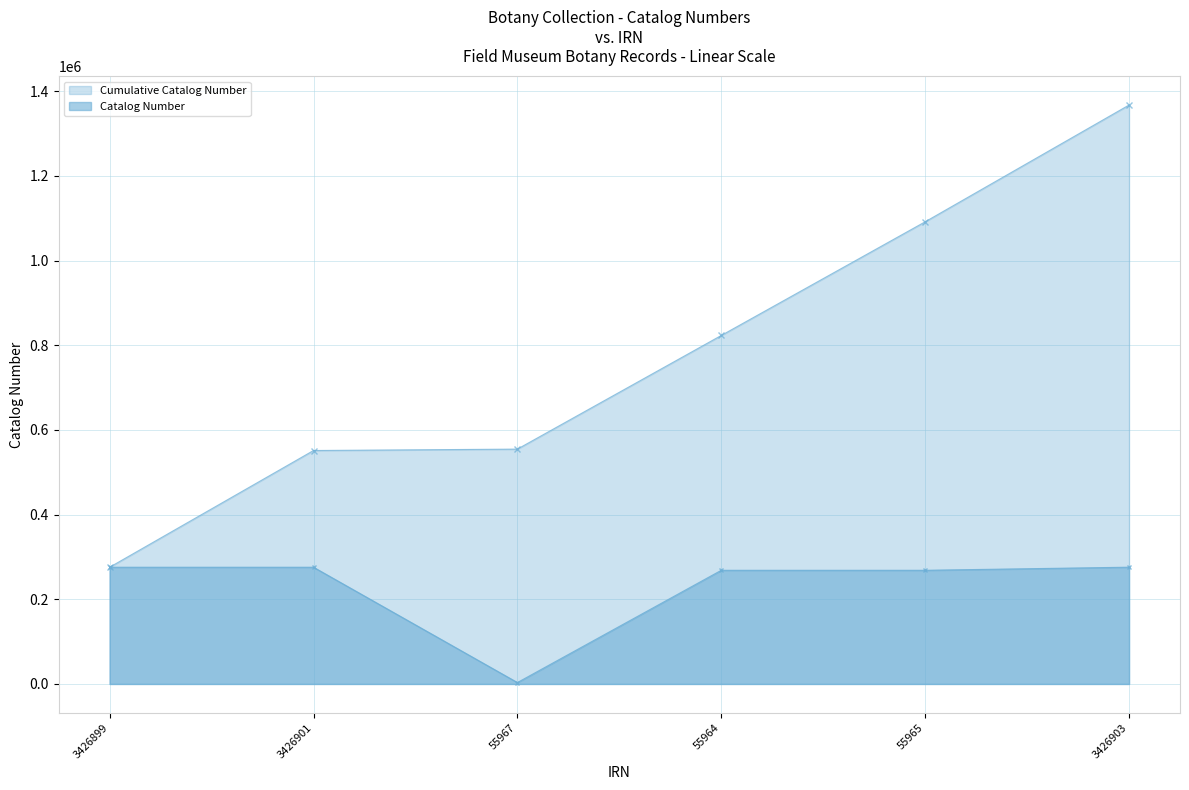

Rank the categories by value from lowest to highest.

55967, 55964, 55965, 3426899, 3426901, 3426903